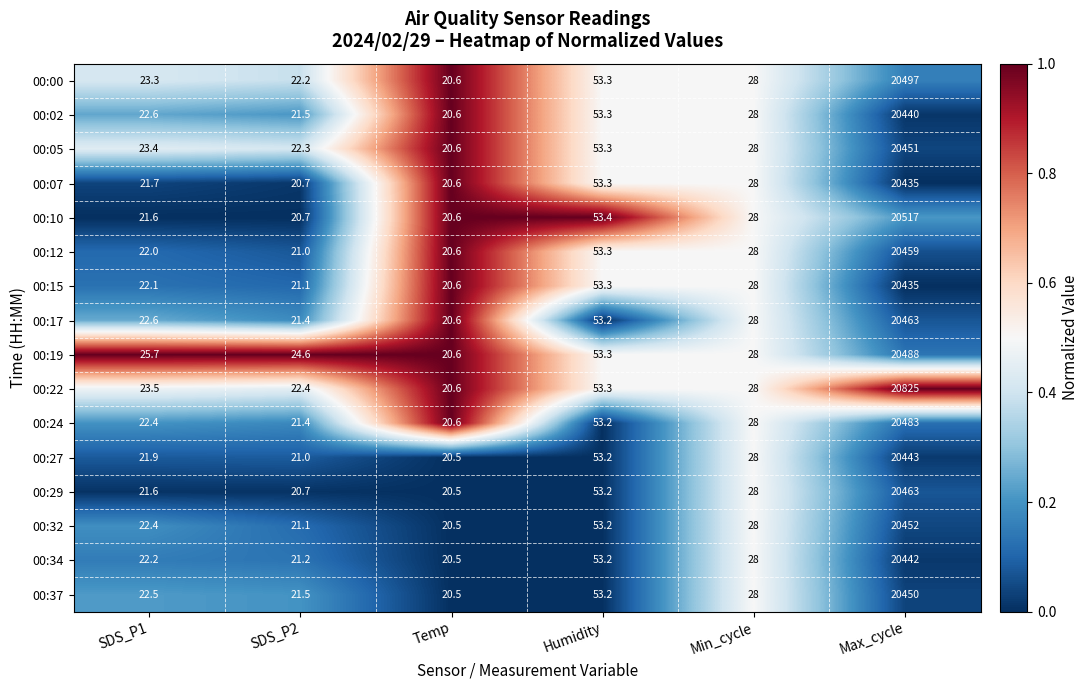

What is the total value across all series at SDS_P2?

344.8